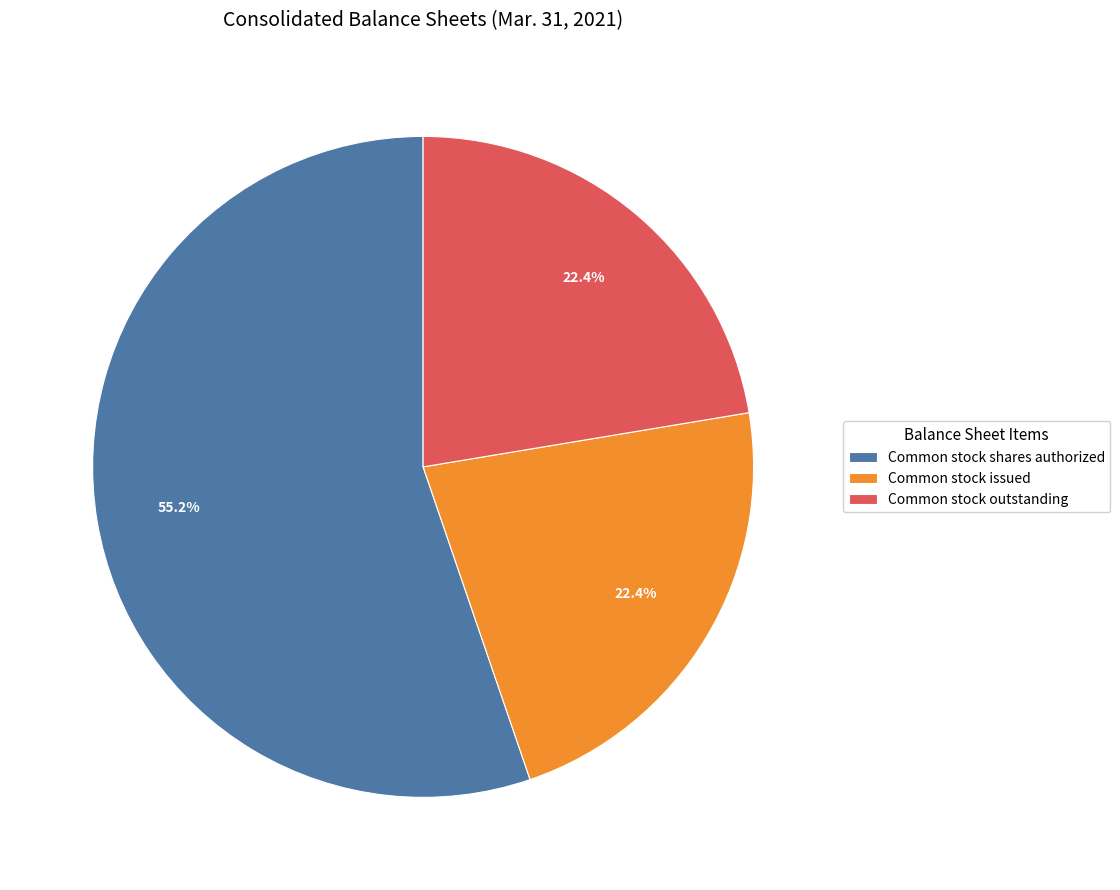

Is Common stock outstanding the majority of the pie?

No